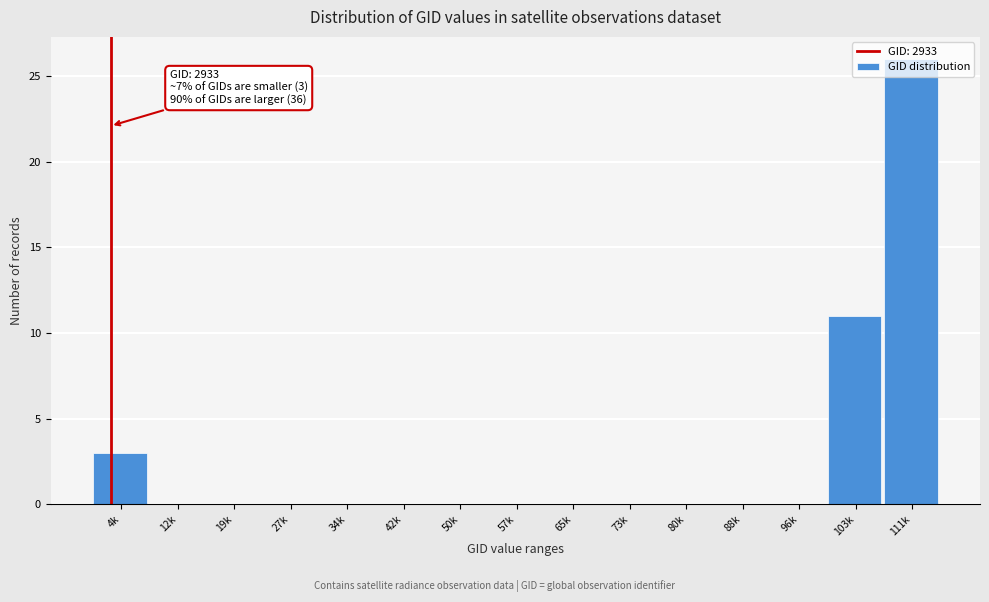

What is the sum of all values?

40